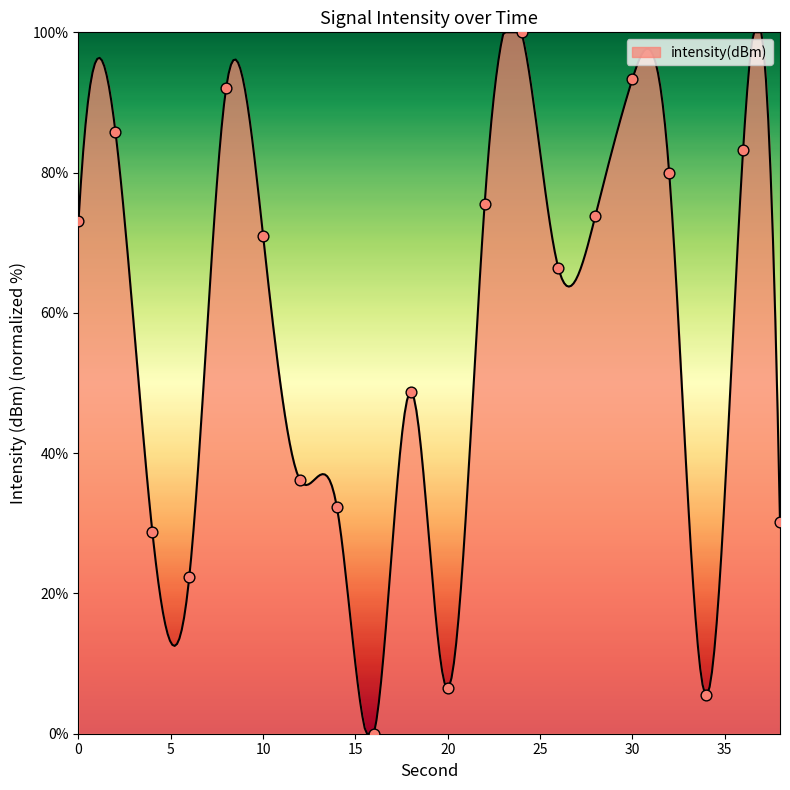

What is the change in value from 0 to 20?

-66.6